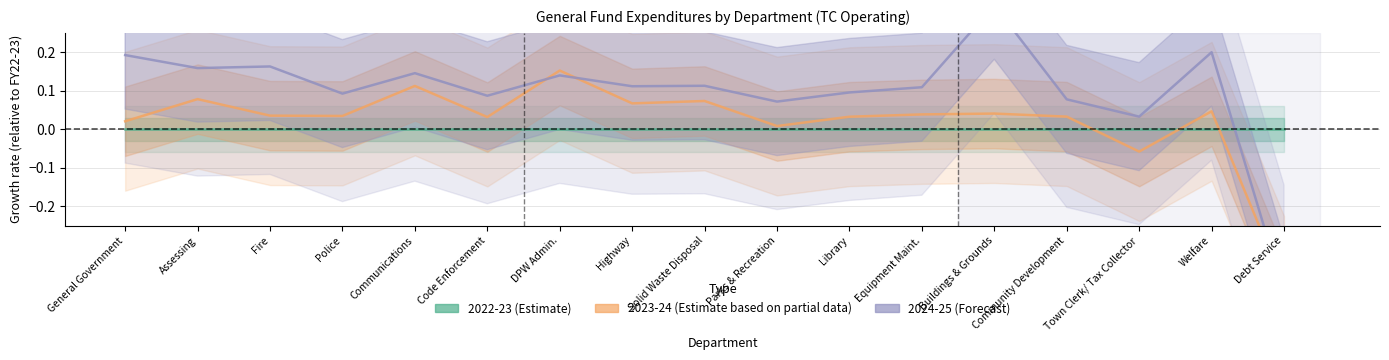

At which category does the chart reach its peak across all series?

Buildings & Grounds